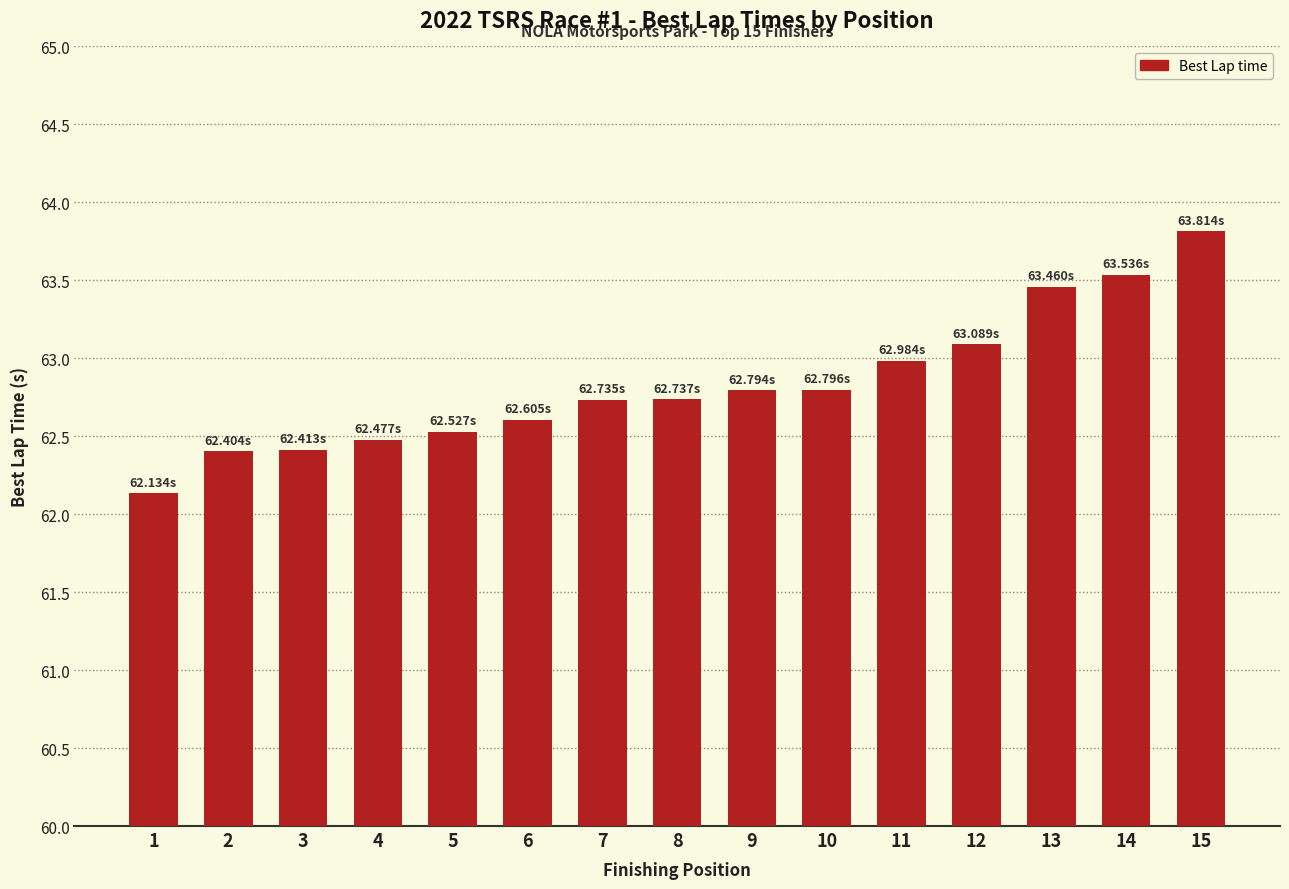

The chart shows a value of 107.4 at 5. True or false?

False